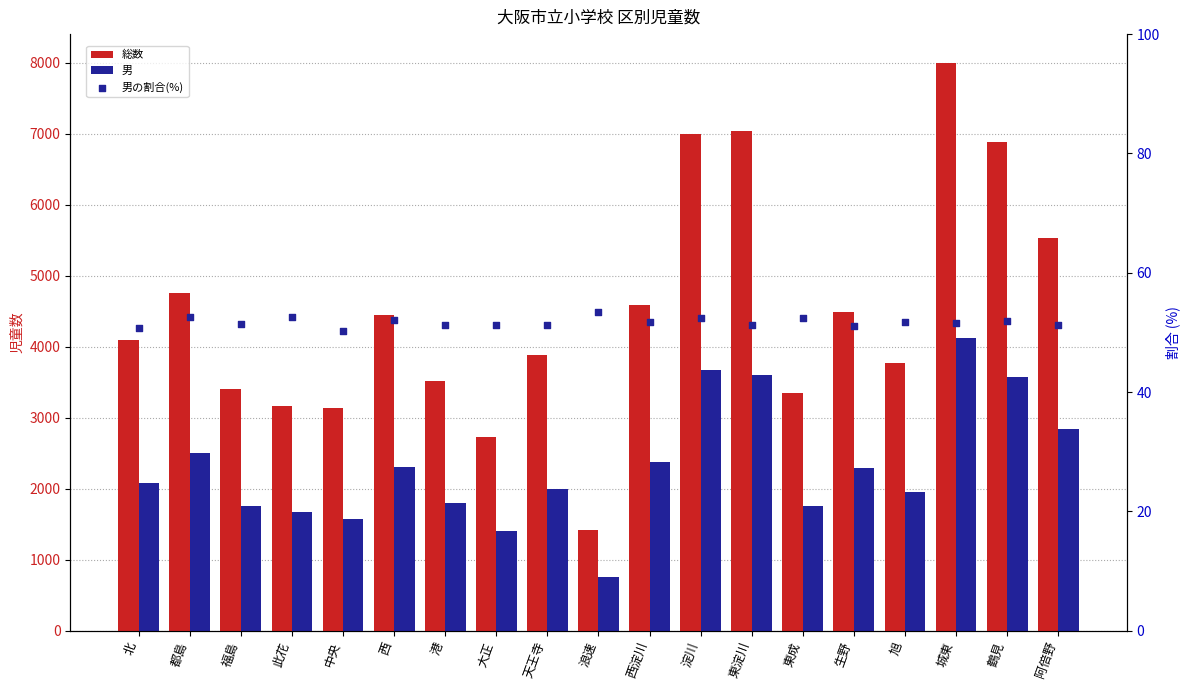

At how many categories does at least one series exceed 4110?

9